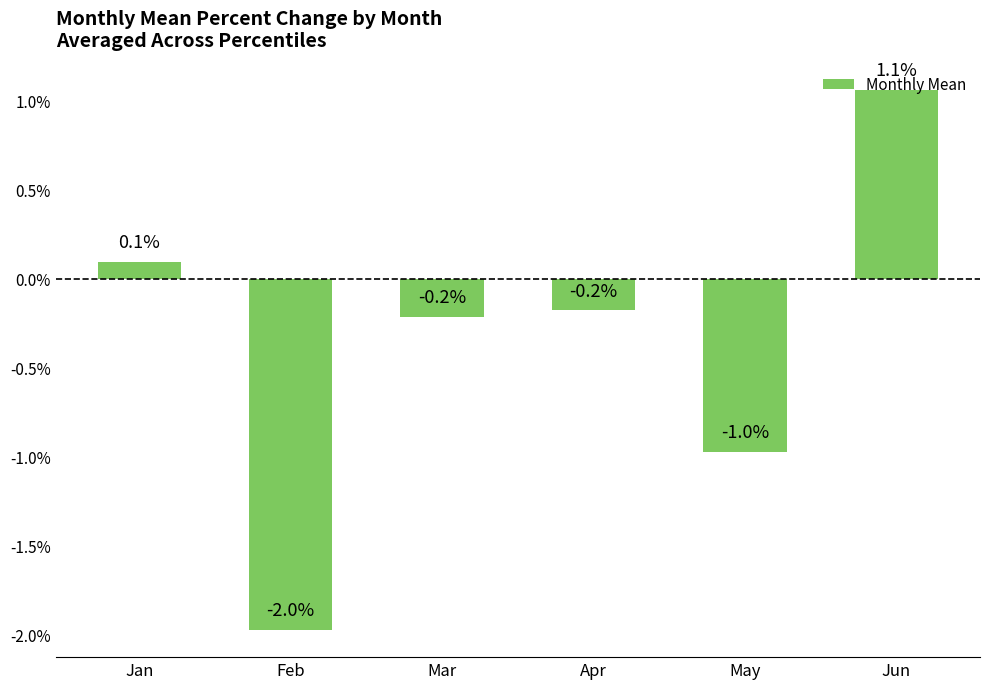

How many values are below zero?

4